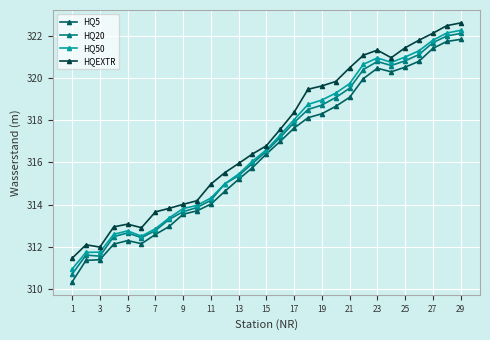

What is the value of the HQ20 point at the 22nd from the left?

320.4